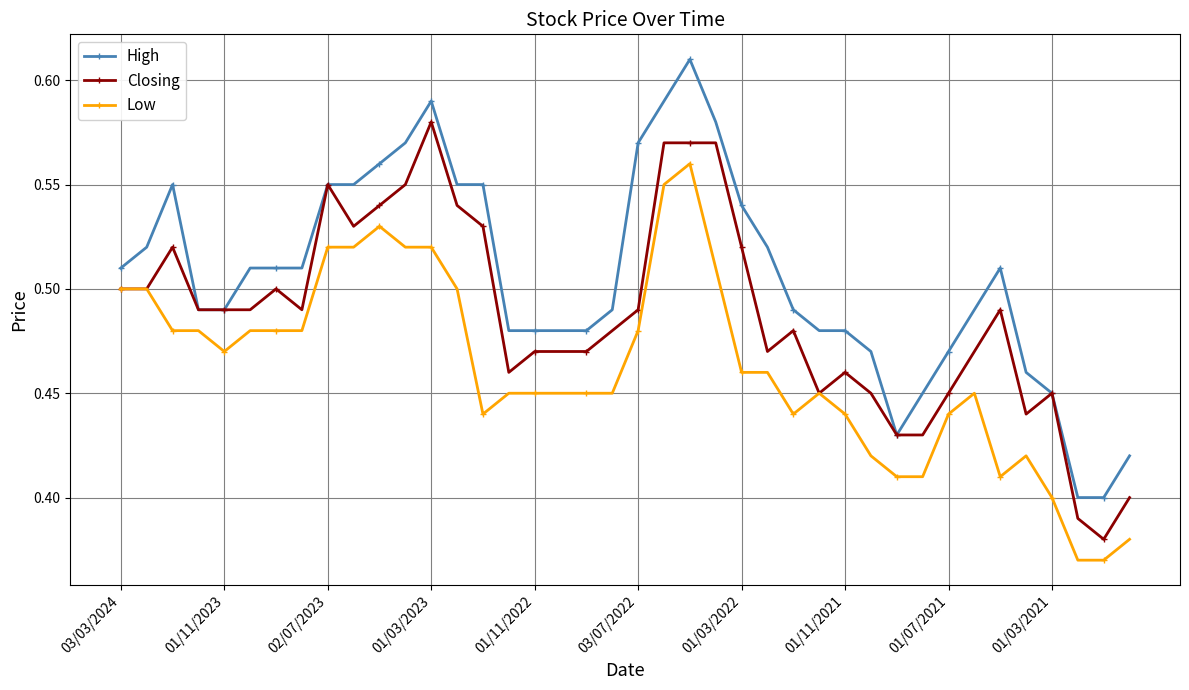

Rank the series by their maximum value, from highest to lowest.

High, Closing, Low